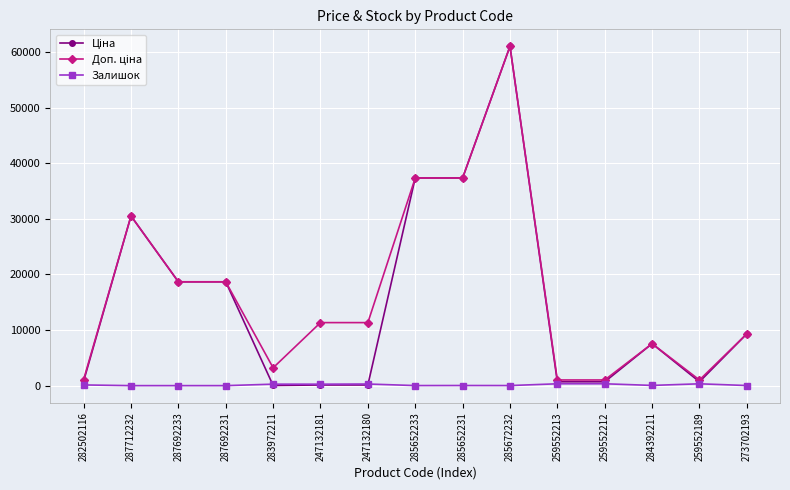

What is the greatest value displayed?

61024.7